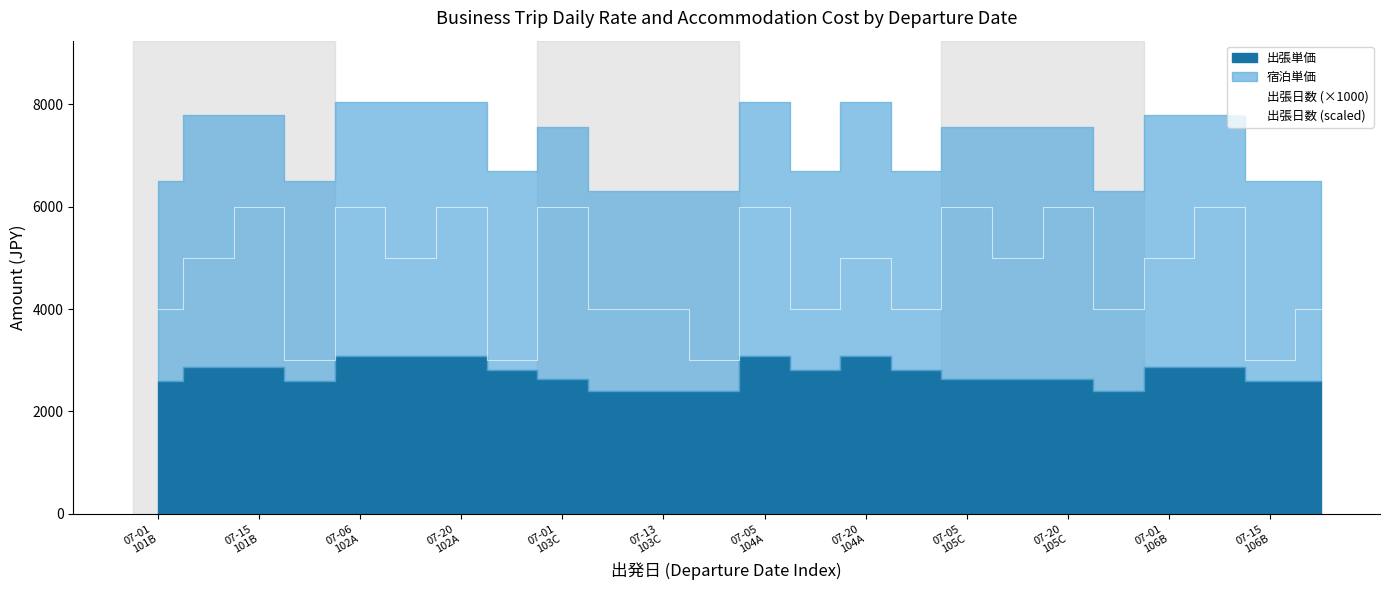

Does the chart display data point markers on the line(s)?

No